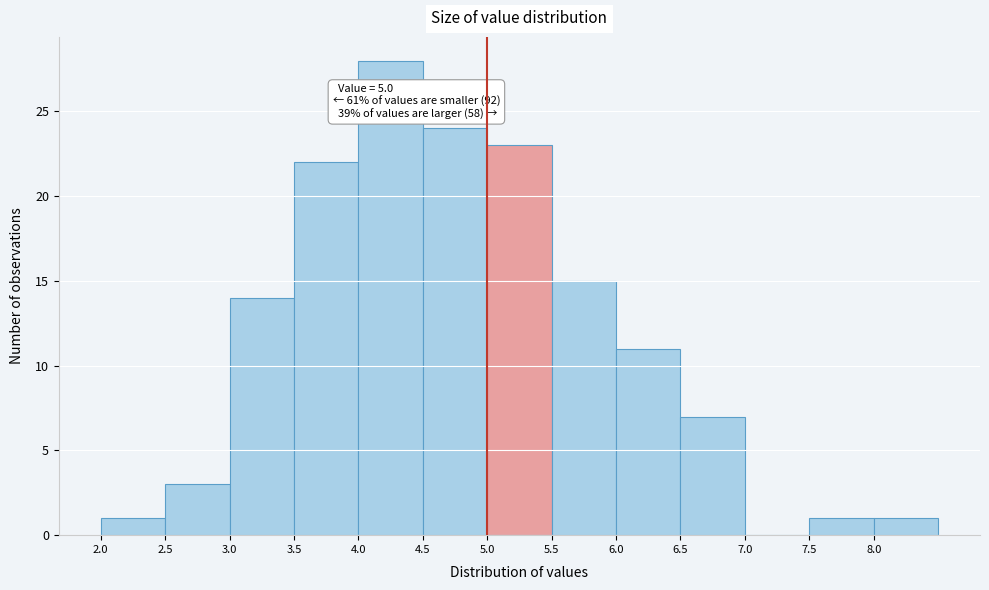

Which range on the x-axis has the tallest bar?

4.0 to 4.5